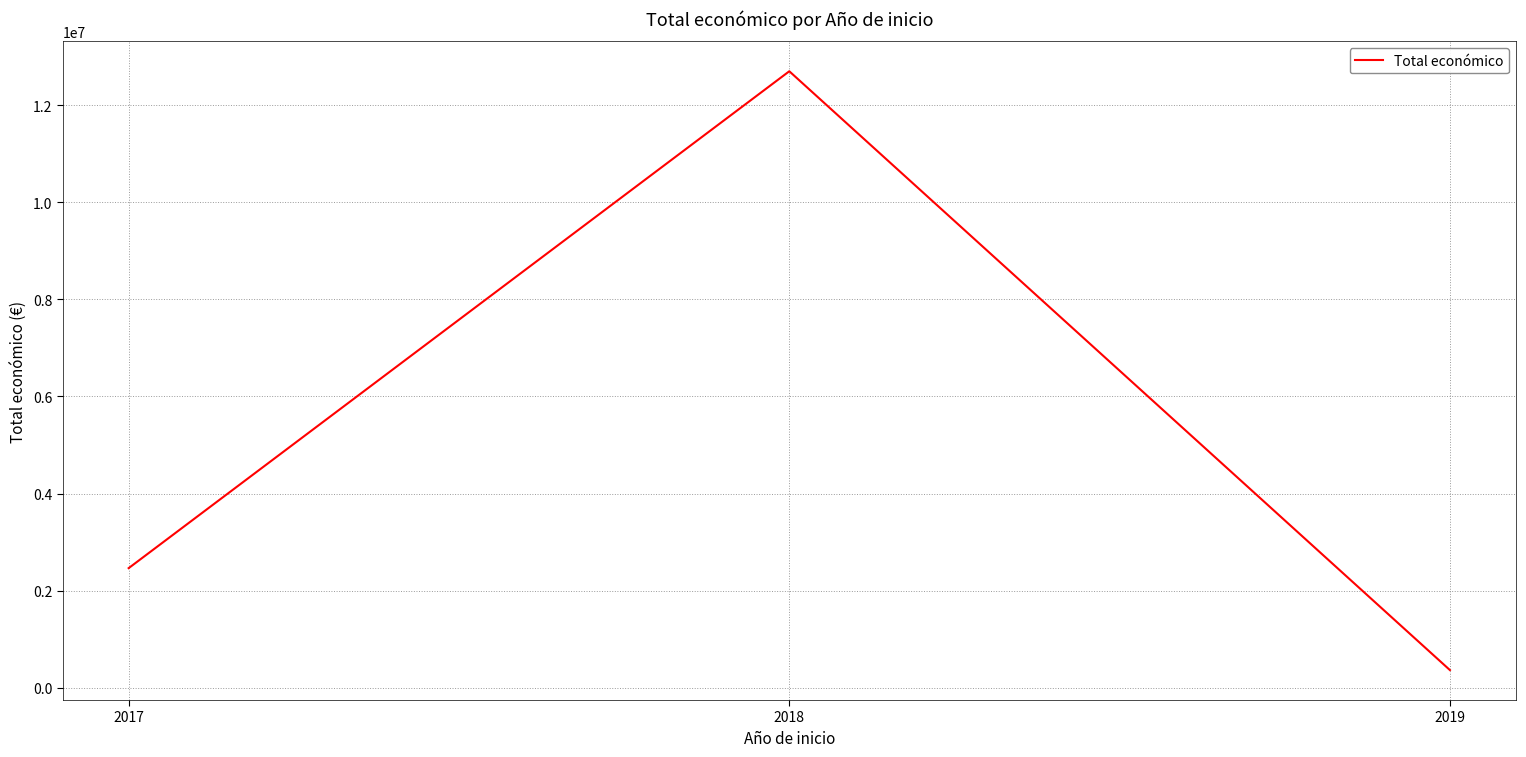

Count the number of data series in this chart.

1